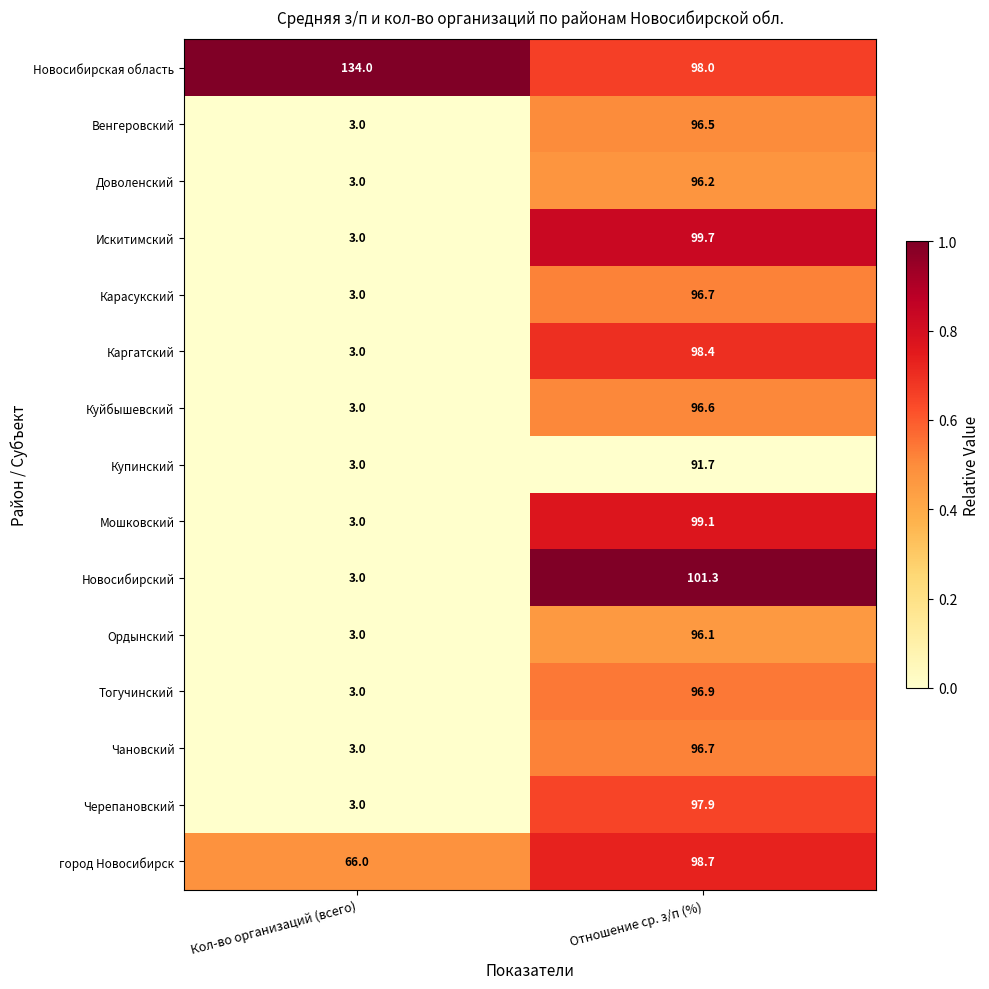

Reading left to right, transcribe all the data shown in this chart.

Новосибирская область: Кол-во организаций (всего)=134.0	Отношение ср. з/п (%)=98.0
Венгеровский: Кол-во организаций (всего)=3.0	Отношение ср. з/п (%)=96.5
Доволенский: Кол-во организаций (всего)=3.0	Отношение ср. з/п (%)=96.2
Искитимский: Кол-во организаций (всего)=3.0	Отношение ср. з/п (%)=99.7
Карасукский: Кол-во организаций (всего)=3.0	Отношение ср. з/п (%)=96.7
Каргатский: Кол-во организаций (всего)=3.0	Отношение ср. з/п (%)=98.4
Куйбышевский: Кол-во организаций (всего)=3.0	Отношение ср. з/п (%)=96.6
Купинский: Кол-во организаций (всего)=3.0	Отношение ср. з/п (%)=91.7
Мошковский: Кол-во организаций (всего)=3.0	Отношение ср. з/п (%)=99.1
Новосибирский: Кол-во организаций (всего)=3.0	Отношение ср. з/п (%)=101.3
Ордынский: Кол-во организаций (всего)=3.0	Отношение ср. з/п (%)=96.1
Тогучинский: Кол-во организаций (всего)=3.0	Отношение ср. з/п (%)=96.9
Чановский: Кол-во организаций (всего)=3.0	Отношение ср. з/п (%)=96.7
Черепановский: Кол-во организаций (всего)=3.0	Отношение ср. з/п (%)=97.9
город Новосибирск: Кол-во организаций (всего)=66.0	Отношение ср. з/п (%)=98.7